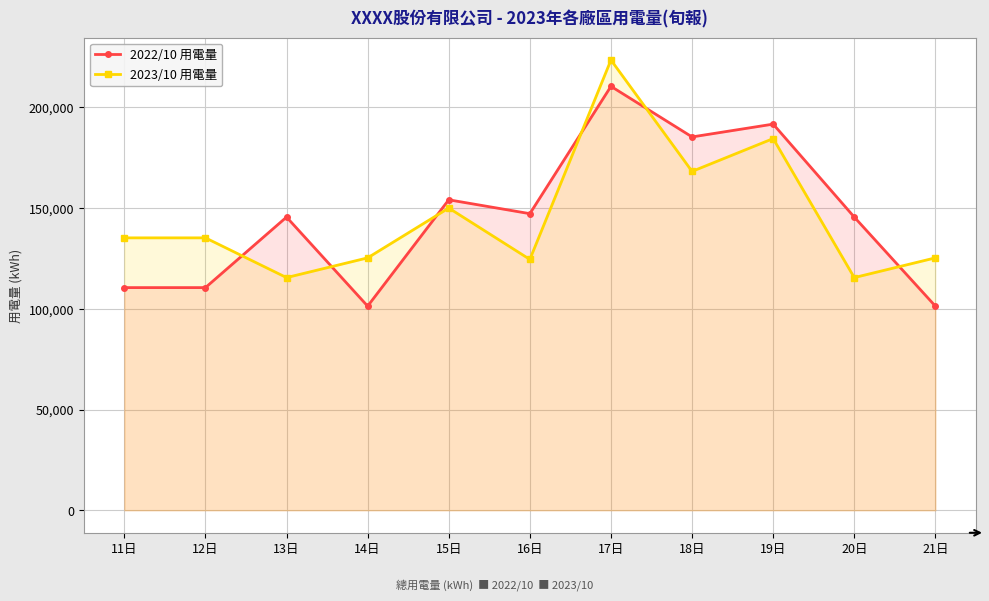

Which series has the widest spread of values?

2022/10 用電量